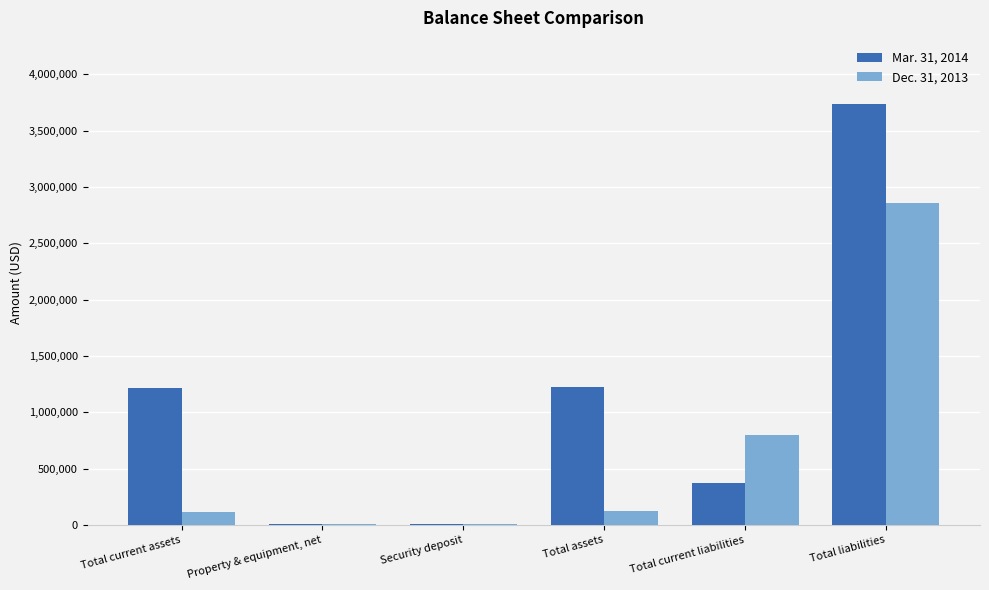

True or false: Dec. 31, 2013 has a value of 109880 at Total current assets.

True